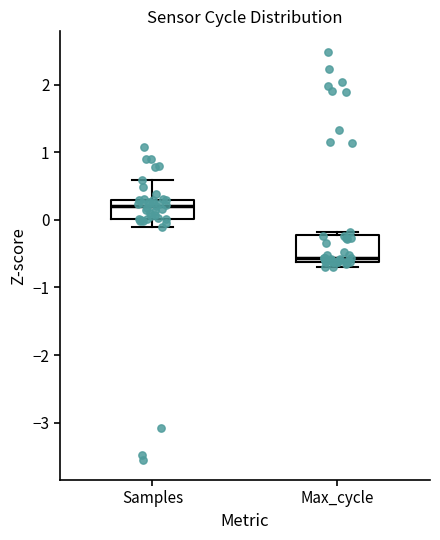

Where is the lower edge of the box for Max_cycle on the y-axis? The values are not printed on the chart, so give them approximately, as read against the axis.

-0.6